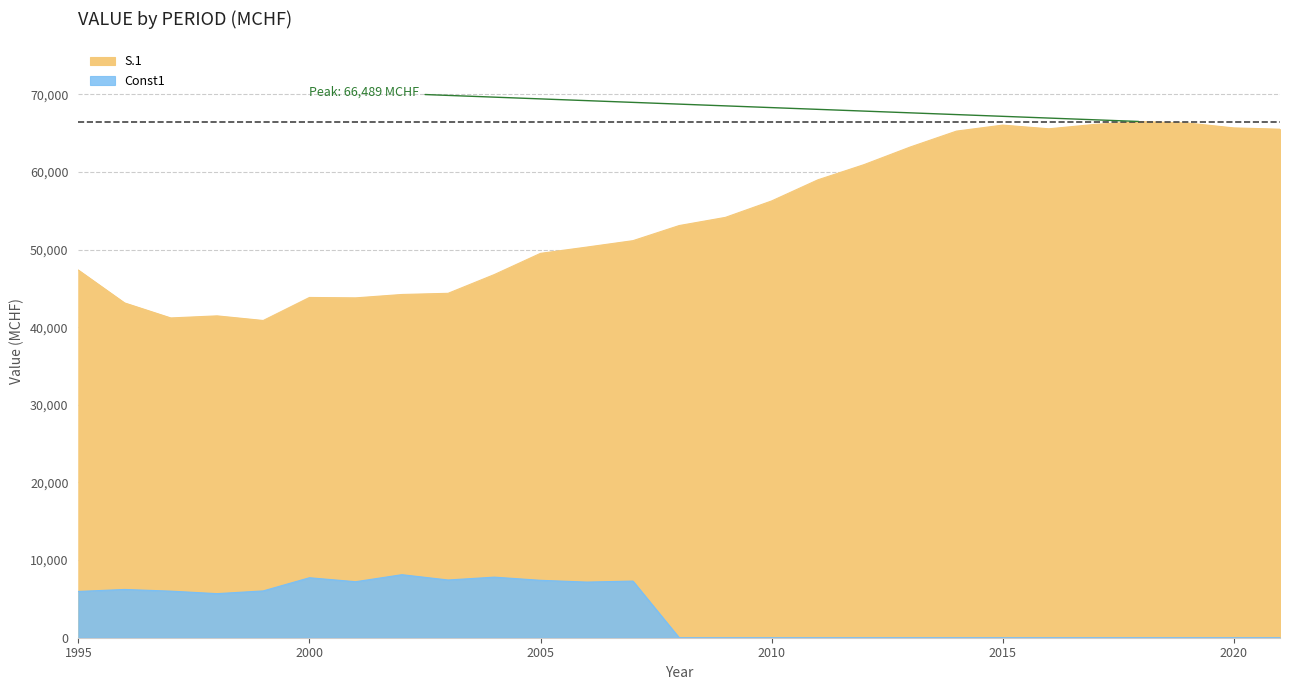

Rank the series at 2009 from highest to lowest value.

S.1, Const1